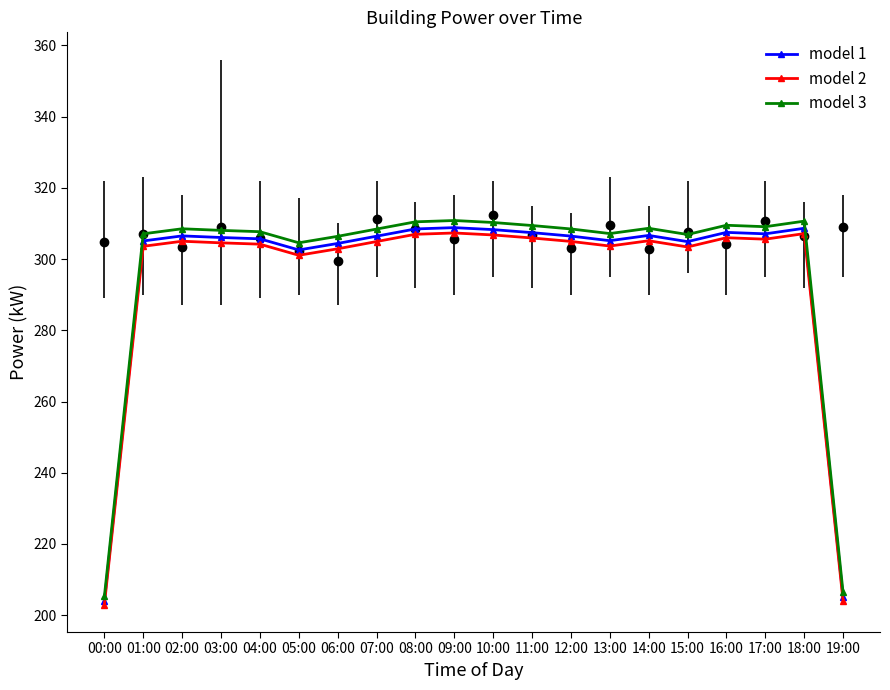

True or false: model 3 and model 1 cross at least once.

False